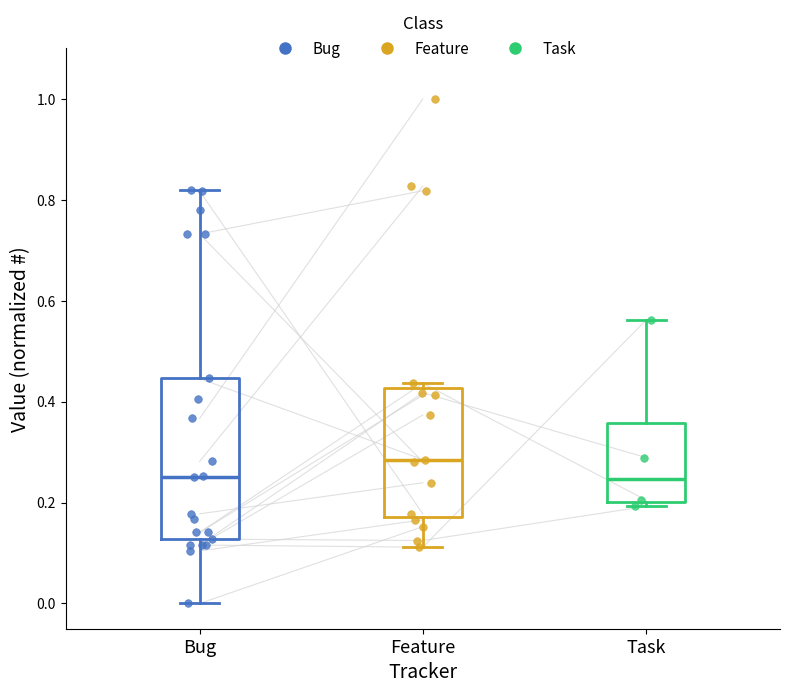

Reading left to right, read every box against the y-axis: the position of its median line, the range the box covers, and the ends of its whiskers. The values are not printed on the chart, so give them approximately, as read against the axis.

Bug: median 0.26, box 0.12 to 0.44, whiskers 0.00 to 0.82
Feature: median 0.28, box 0.18 to 0.42, whiskers 0.12 to 0.44
Task: median 0.24, box 0.20 to 0.36, whiskers 0.20 (just below the box's lower edge) to 0.56